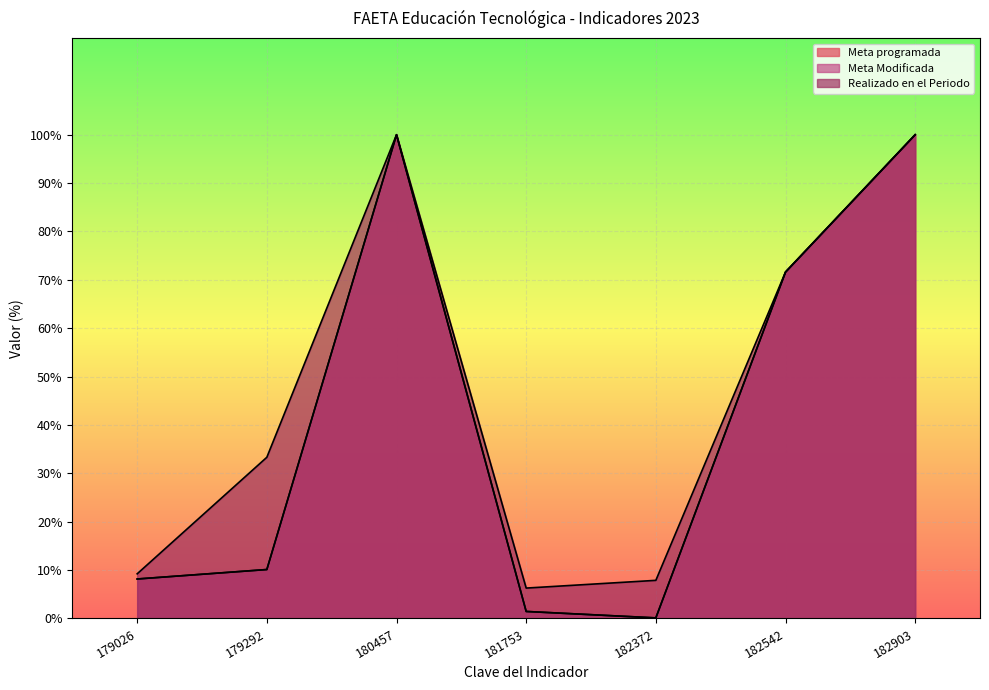

At how many categories does at least one series exceed 2?

7